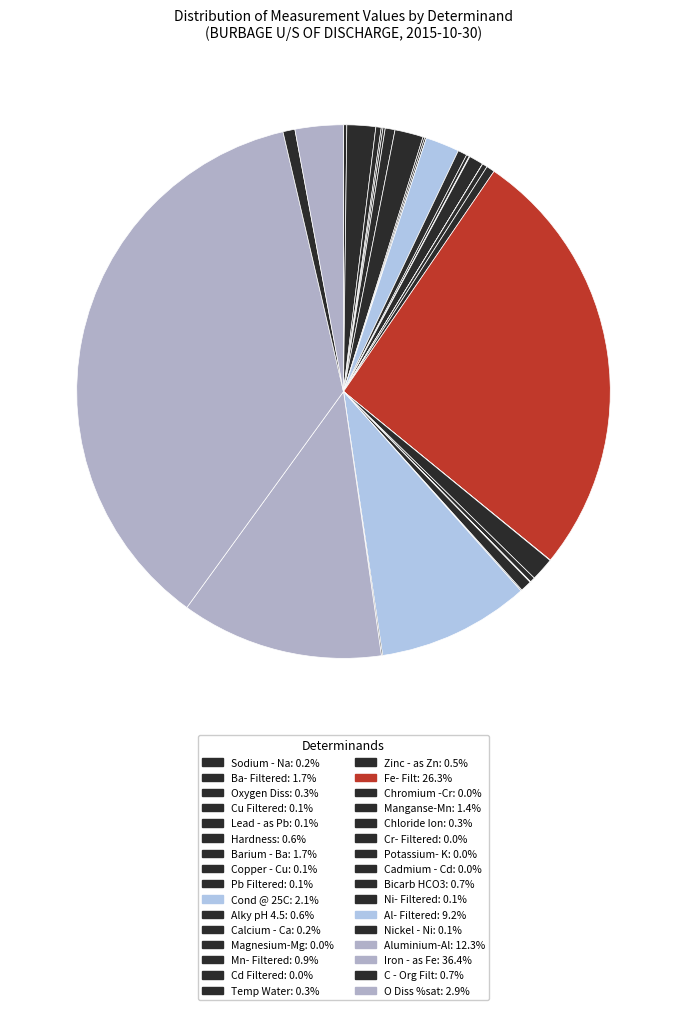

To the nearest percent, what is the difference between the largest and smallest slice percentages?

36%